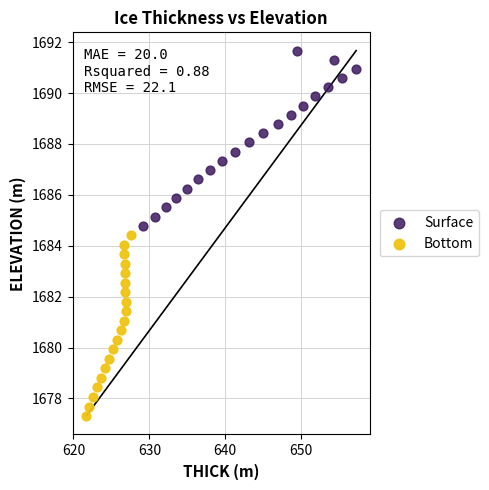

Which series reaches the maximum Y coordinate?

Surface